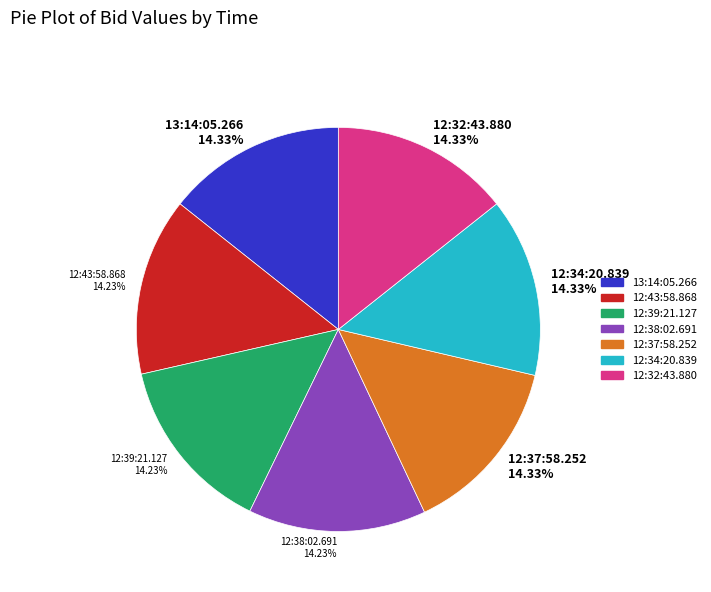

The 12:39:21.127 slice represents 14% of the pie. True or false?

True